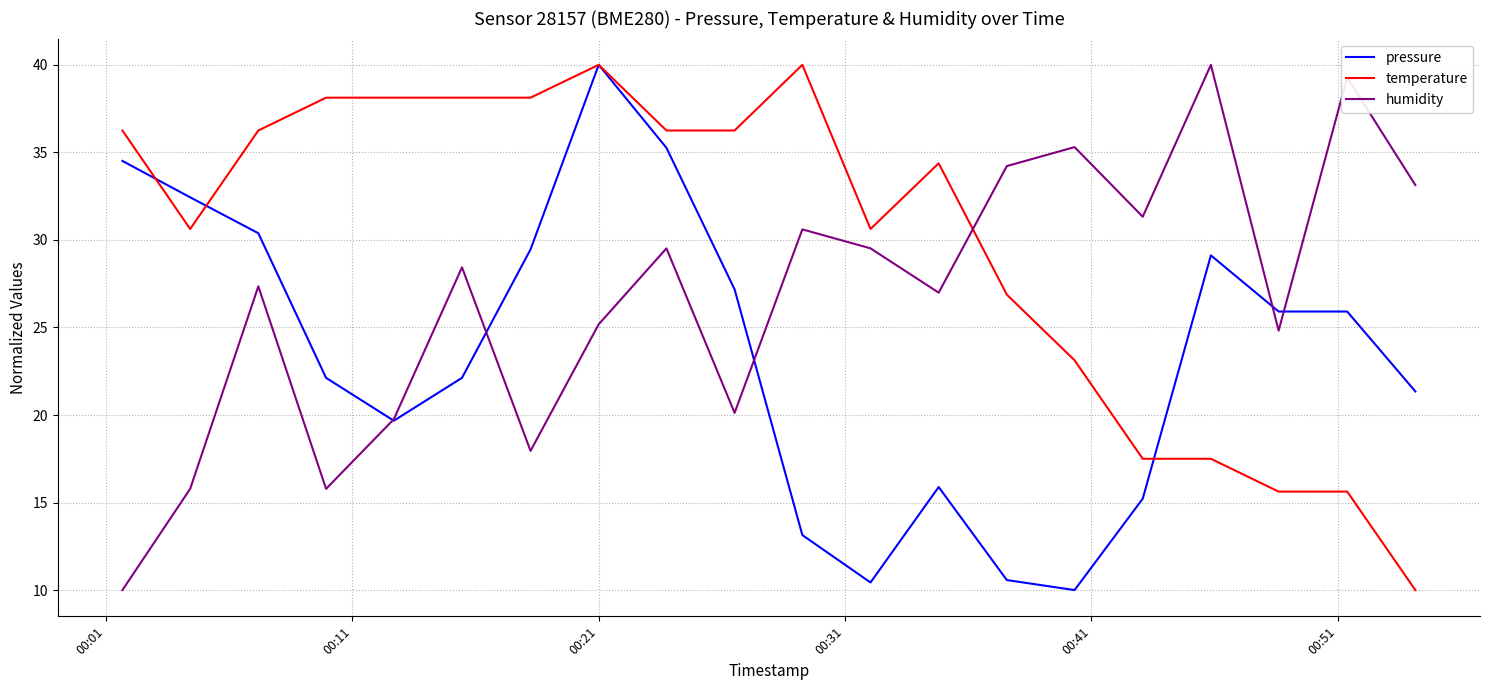

What is the maximum value for pressure?

40.0